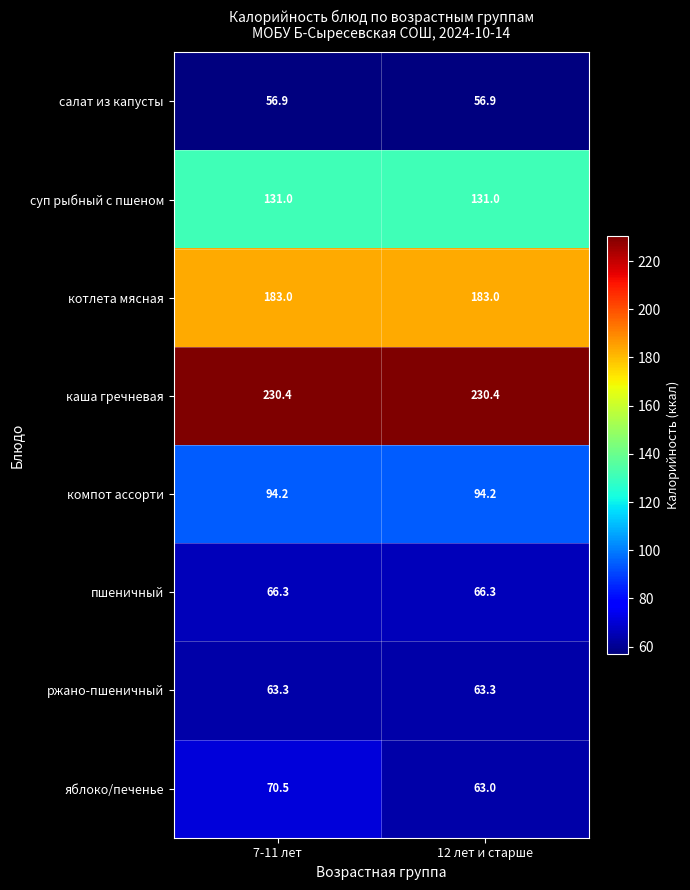

How many distinct data groups are displayed?

8